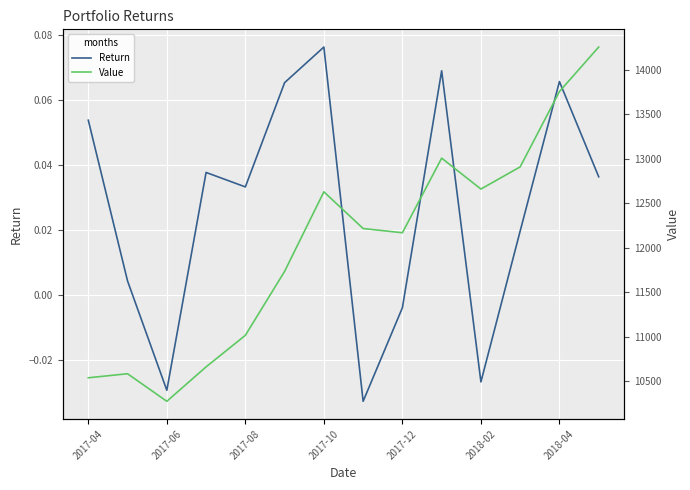

Where does the Return series first go above 0?

2017-04